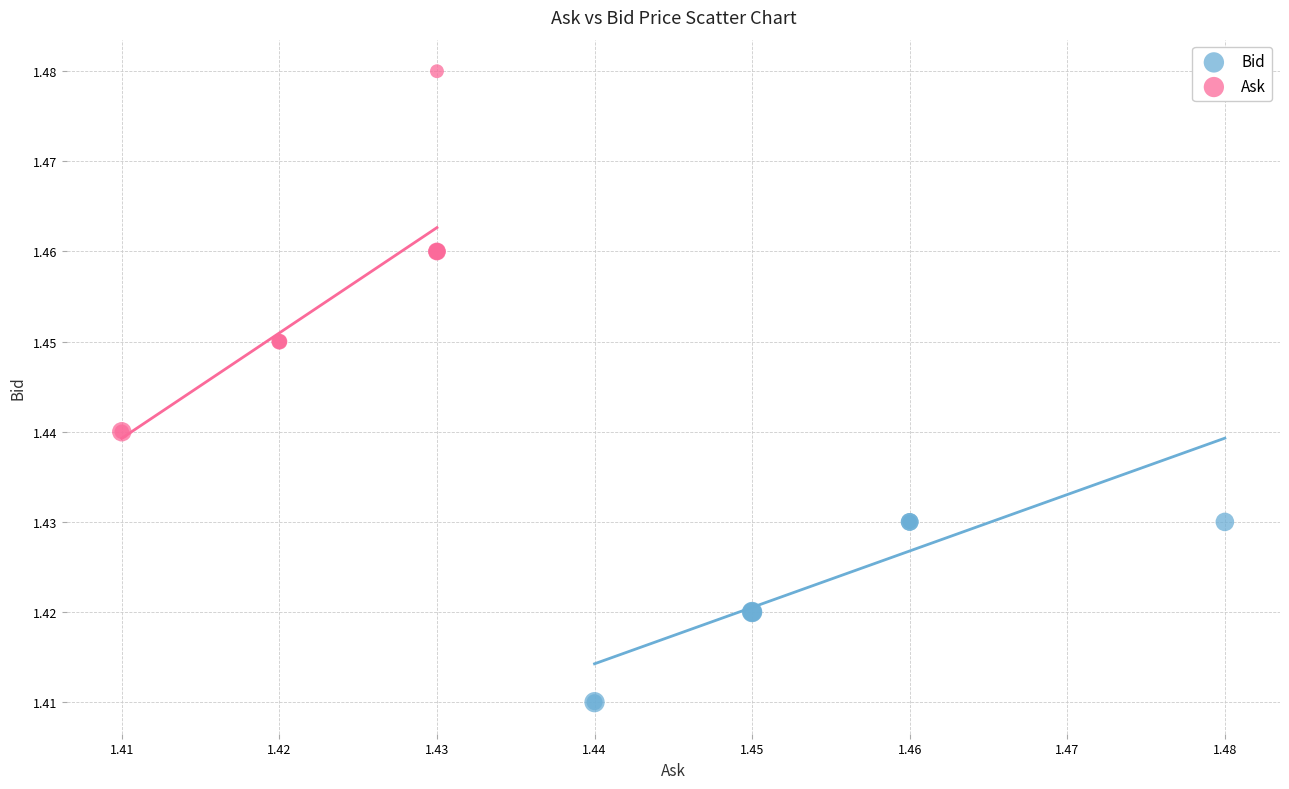

Which series has the widest spread of Y values?

Ask